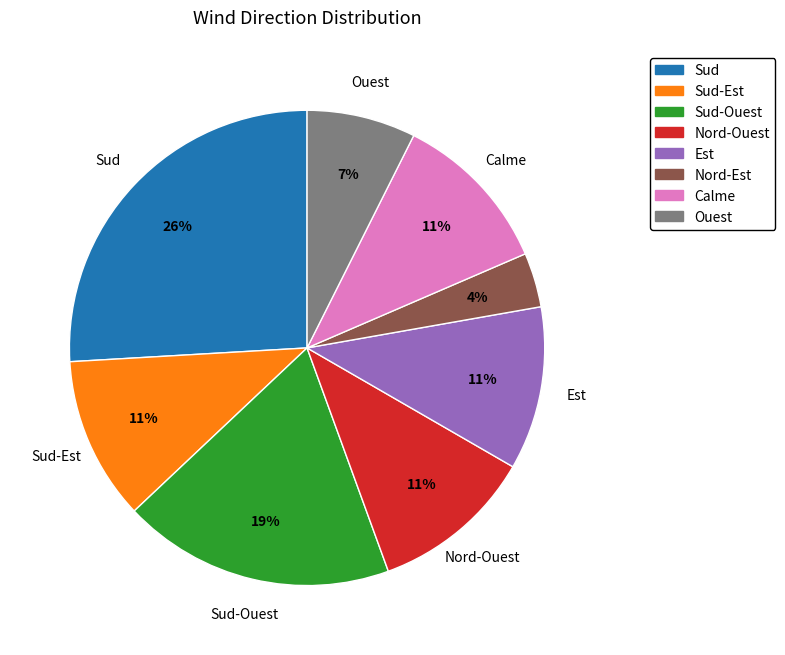

Which slice is the smallest?

Nord-Est